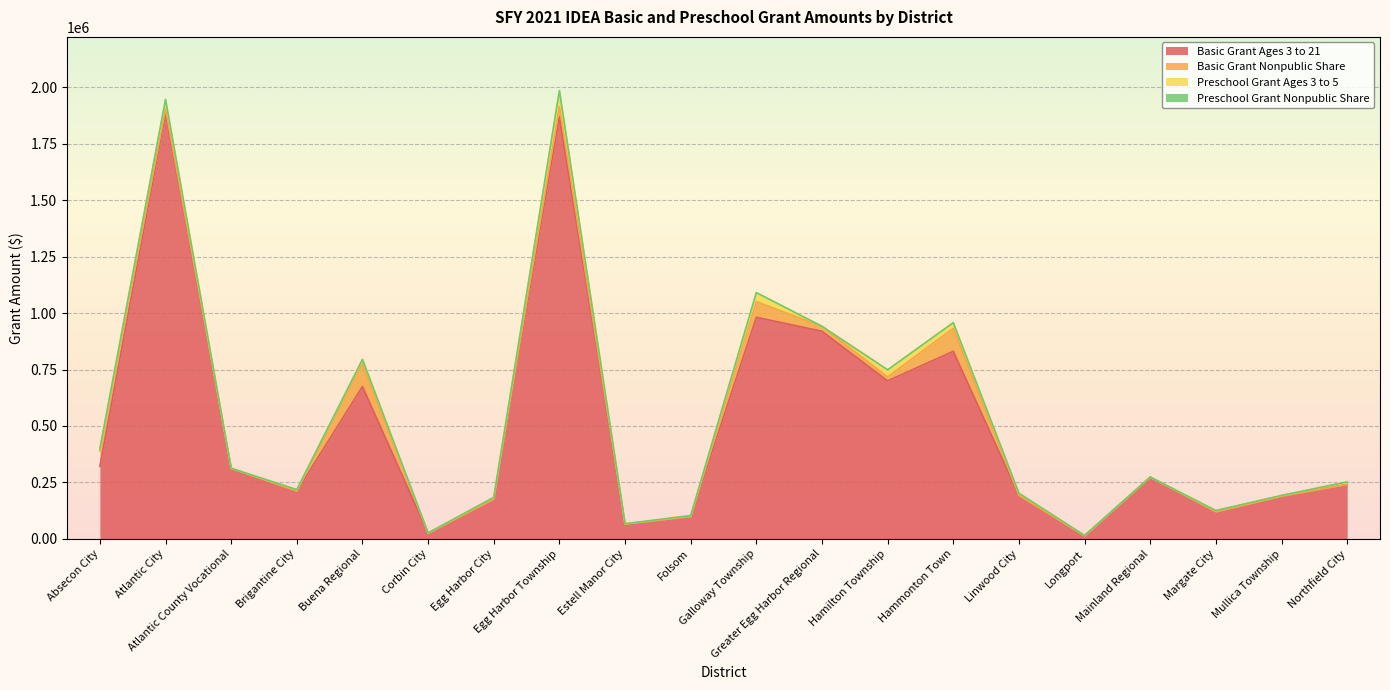

At which label is Basic Grant Nonpublic Share closest to 50901?

Egg Harbor Township